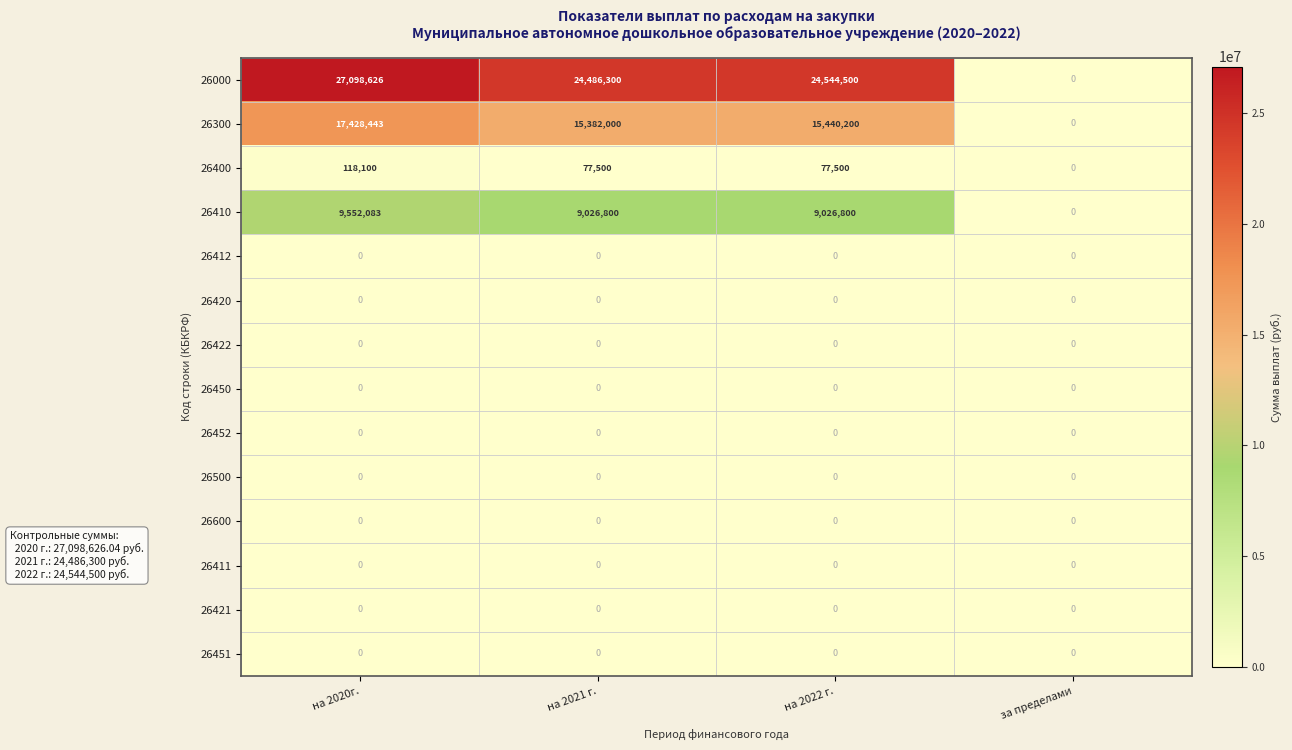

Count the number of categories in the chart.

4